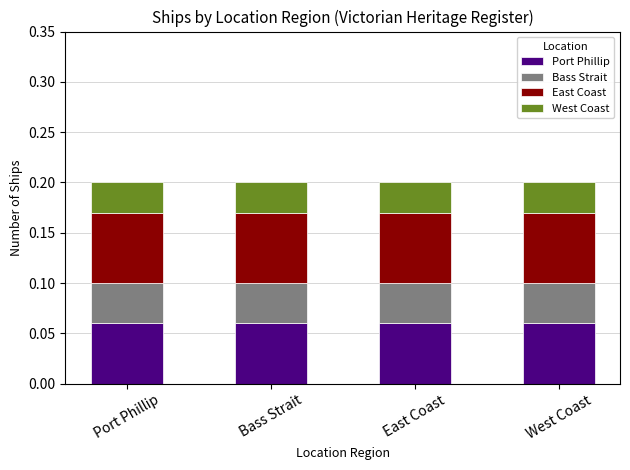

What is the lowest value of the Port Phillip series?

0.1